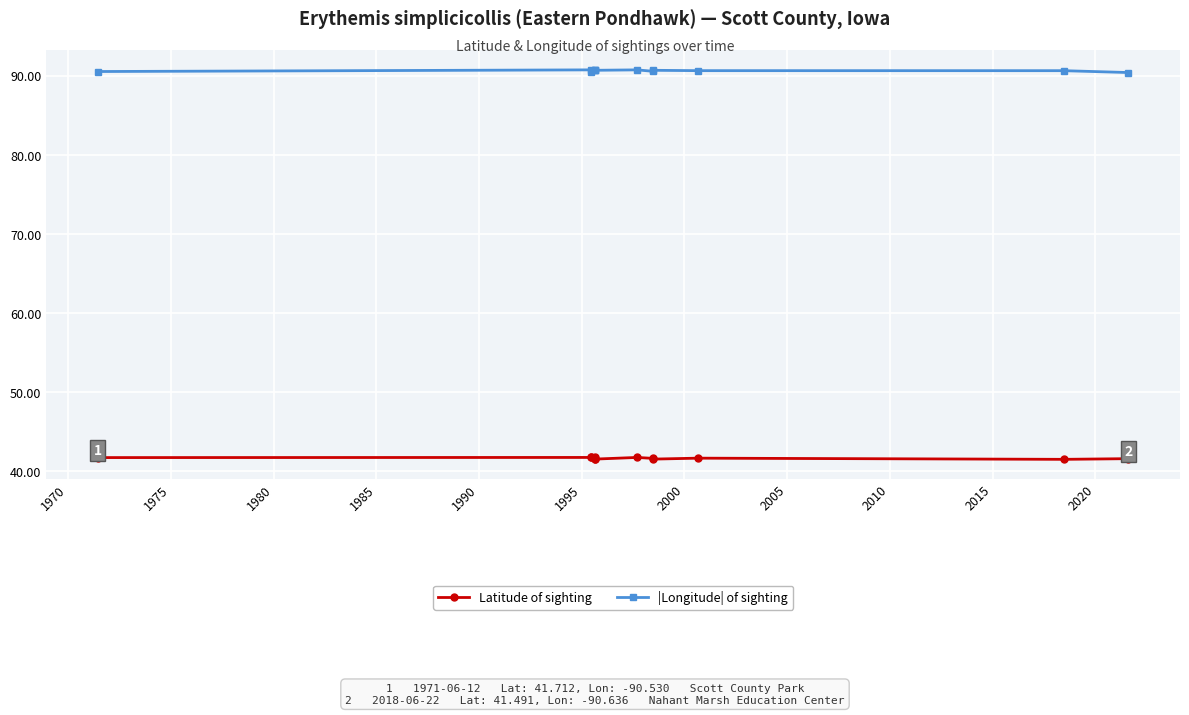

What is the spread (max minus min) of values at 1985?

49.2